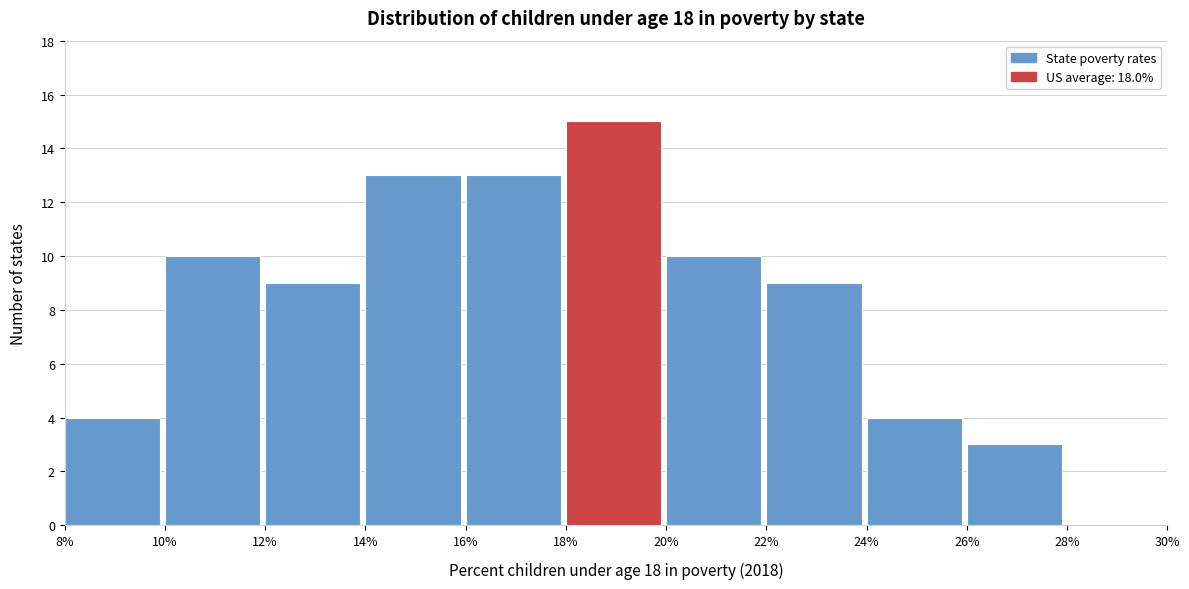

Reading left to right, transcribe this chart: for each bar, give the range it covers on the x-axis and its height. The values are not printed on the chart, so give them approximately, as read against the axis.

8% to 10%: 4
10% to 12%: 10
12% to 14%: 9
14% to 16%: 13
16% to 18%: 13
18% to 20%: 15
20% to 22%: 10
22% to 24%: 9
24% to 26%: 4
26% to 28%: 3
28% to 30%: 0